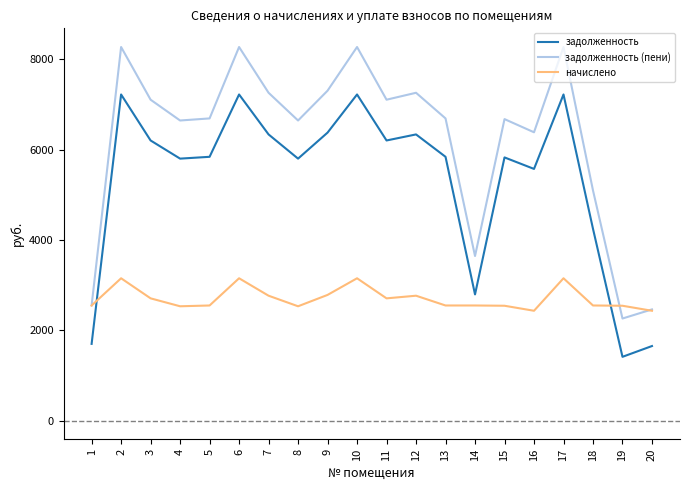

What is the difference between the maximum and minimum values in the задолженность series?

5809.4